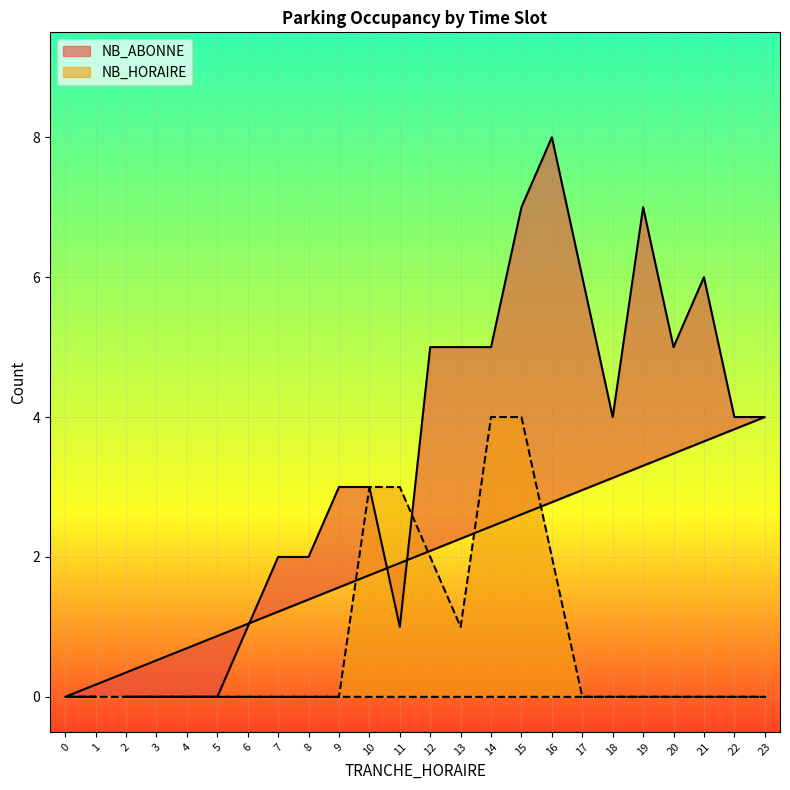

Which has a higher value, 2 or 8?

8